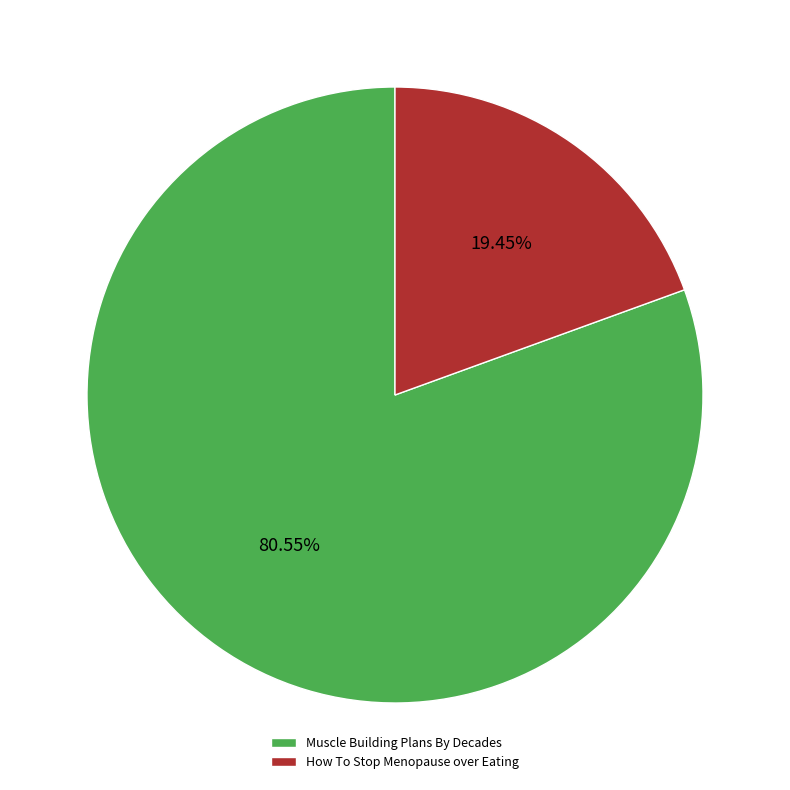

The Muscle Building Plans By Decades slice represents 81% of the pie. True or false?

True